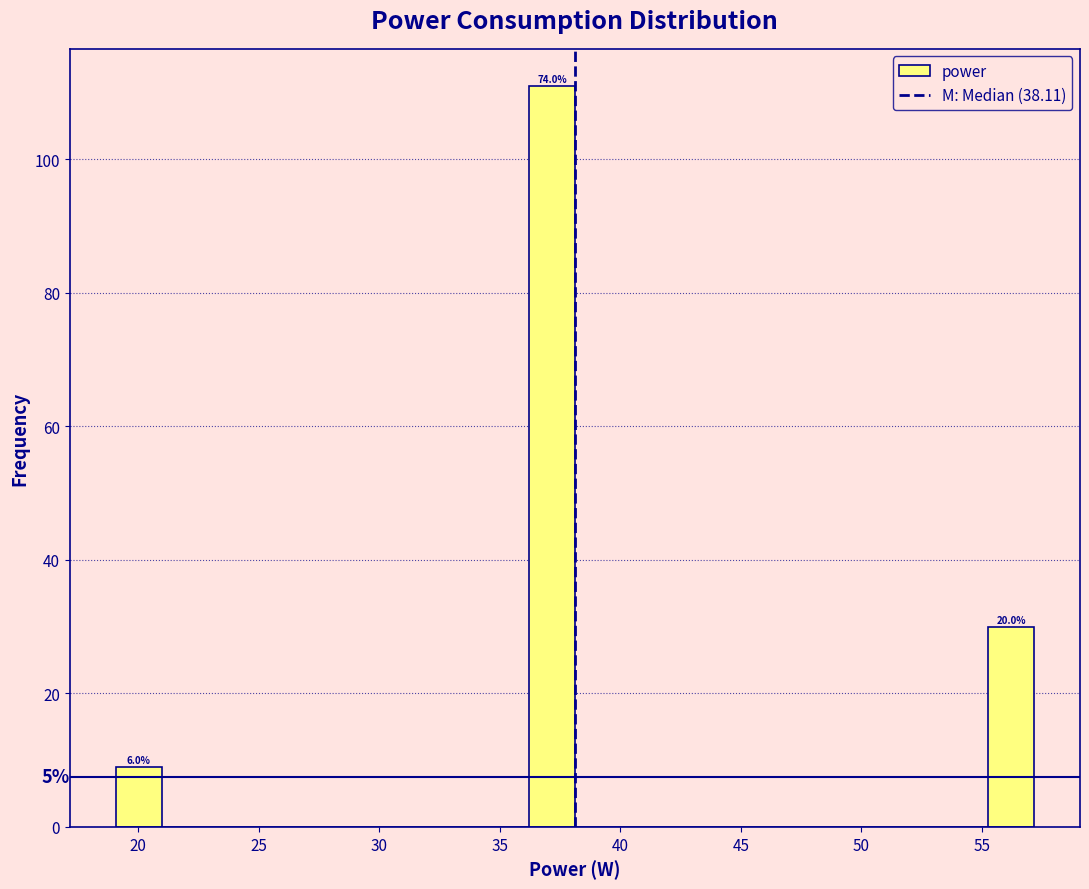

Read against the x-axis, roughly where is the centre of the tallest bar?

37.0